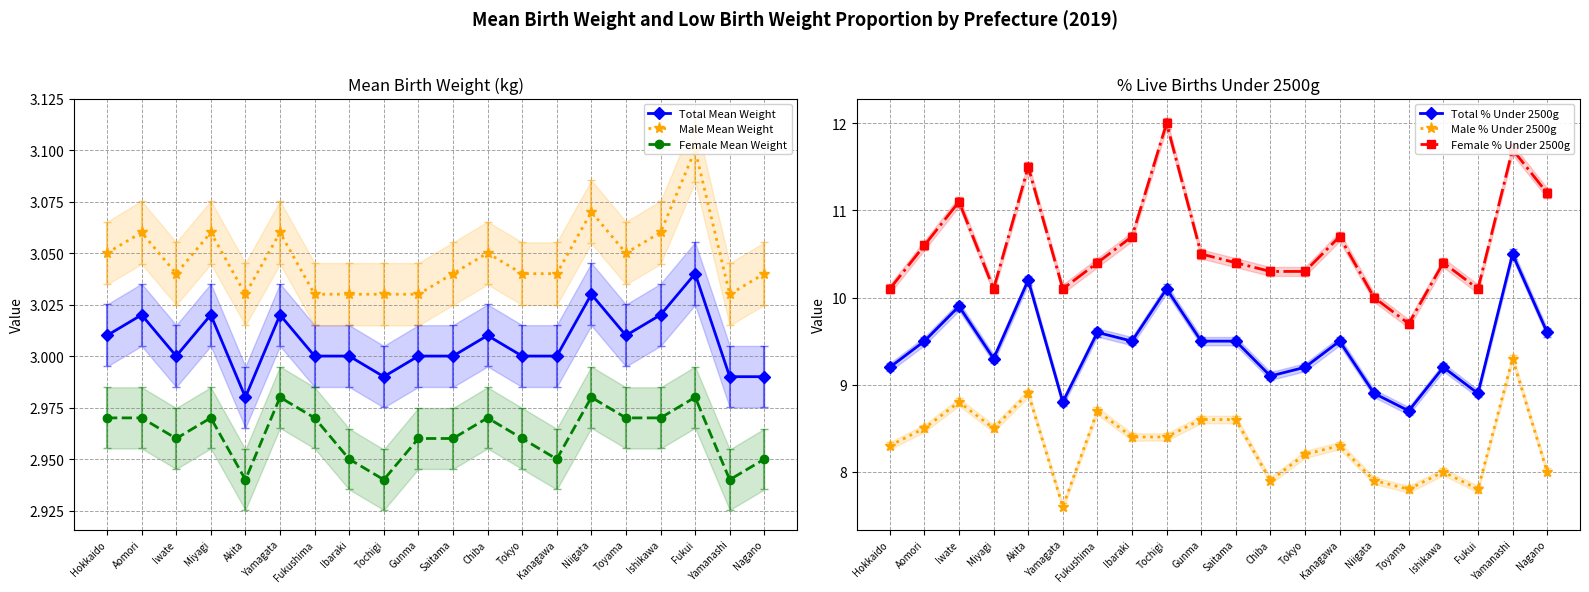

Which series has the widest spread of values?

Female % Under 2500g